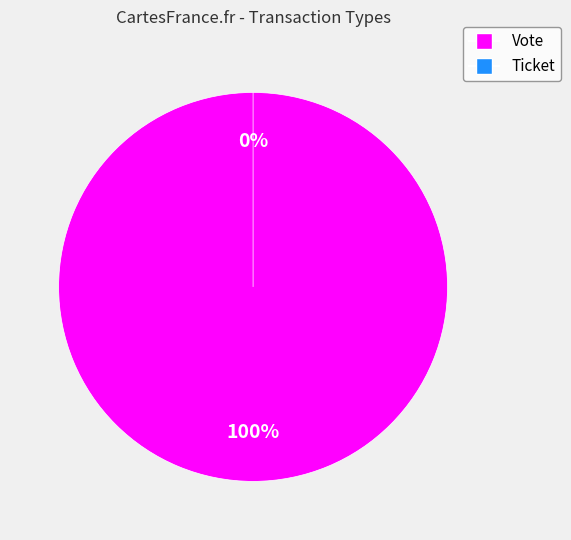

How many slices are in this pie chart?

2